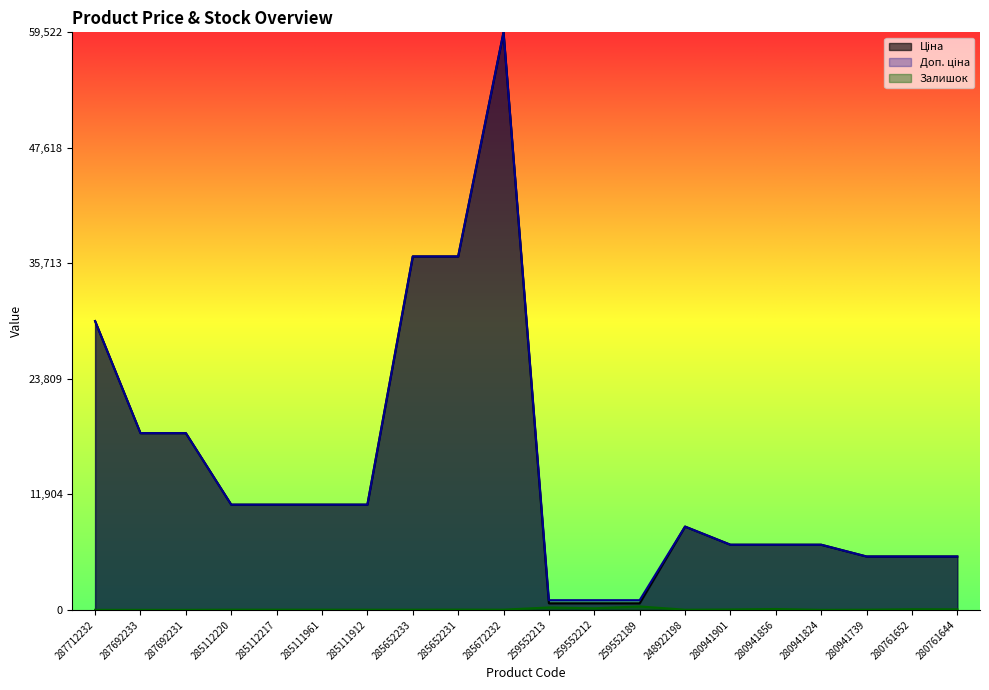

At how many categories does at least one series exceed 0?

20